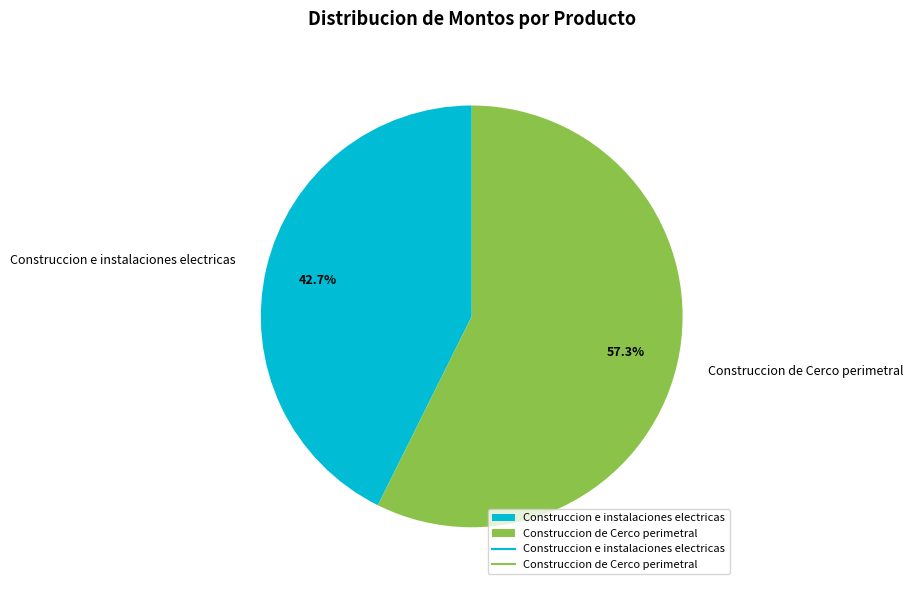

How many segments does this pie chart have?

2